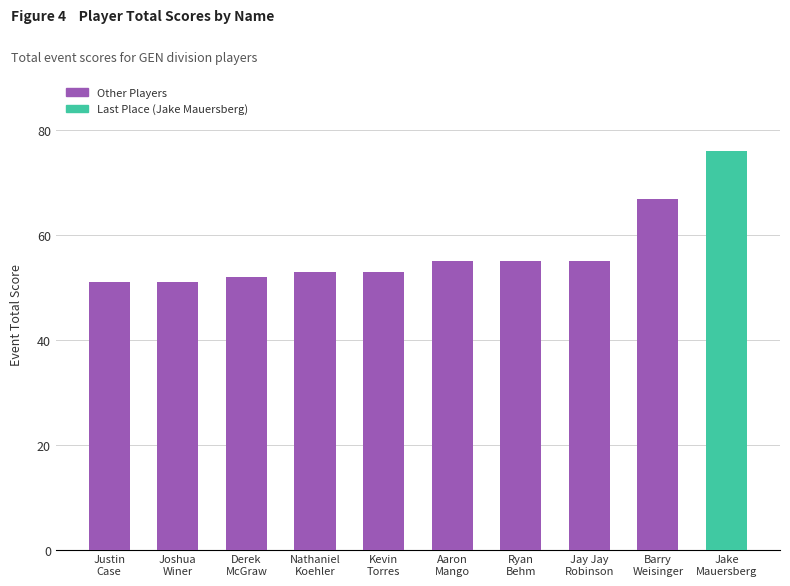

What is the value of the 5th bar from the left?

53